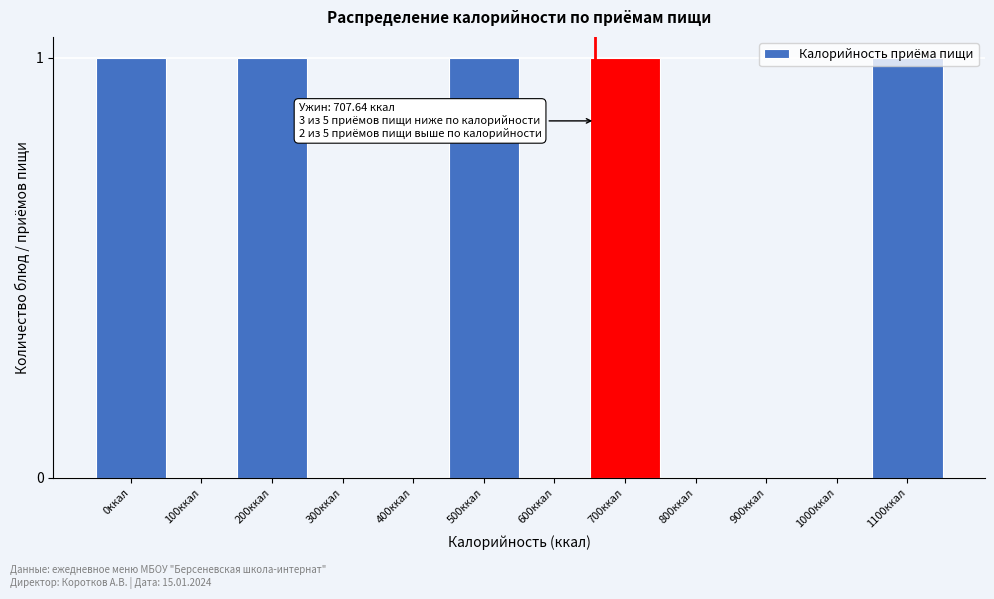

True or false: the data shows 1 at 0ккал.

True